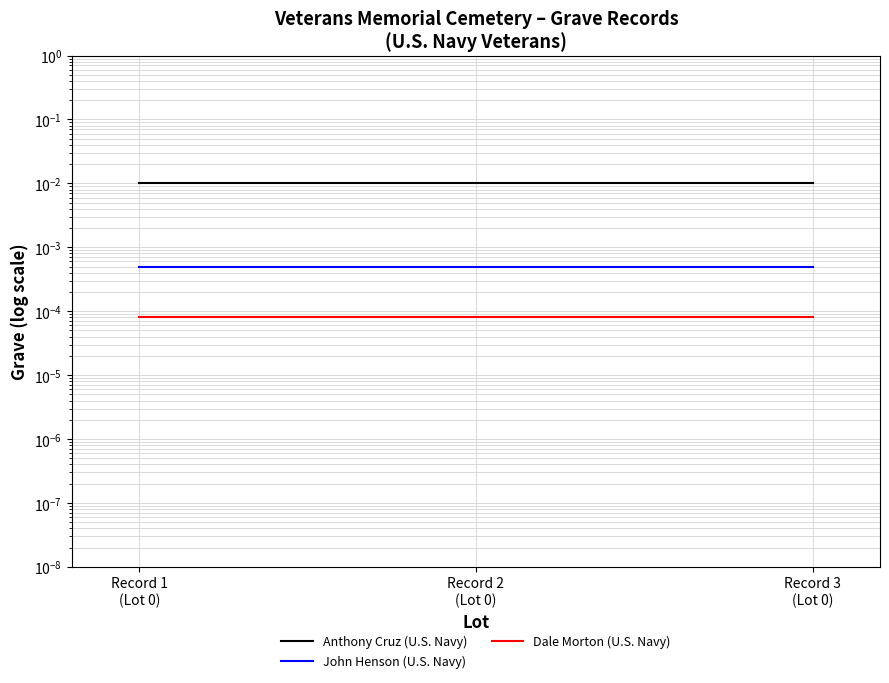

Which series has the largest total across all categories?

Anthony Cruz (U.S. Navy)